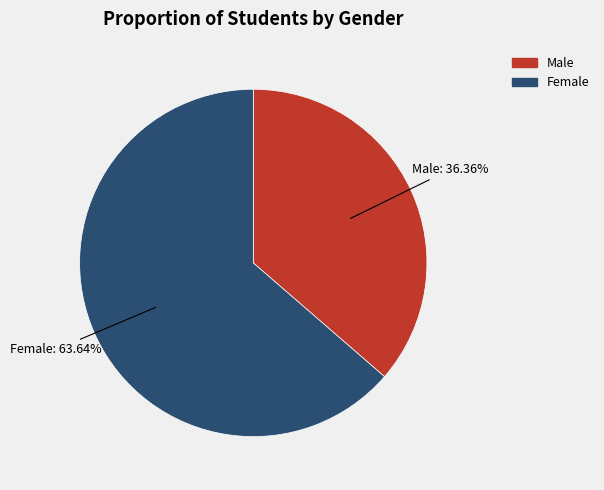

Which category has the biggest portion of the pie?

Female